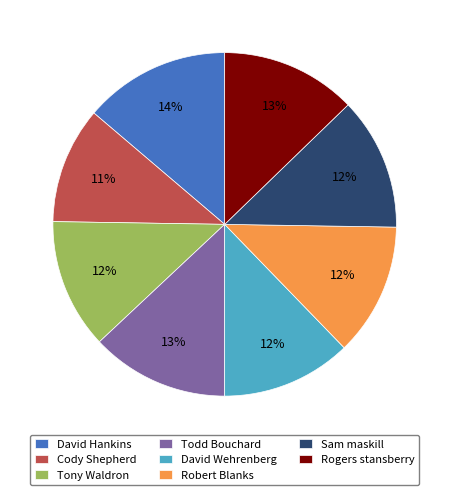

To the nearest percent, what percentage of the pie is Tony Waldron?

12%